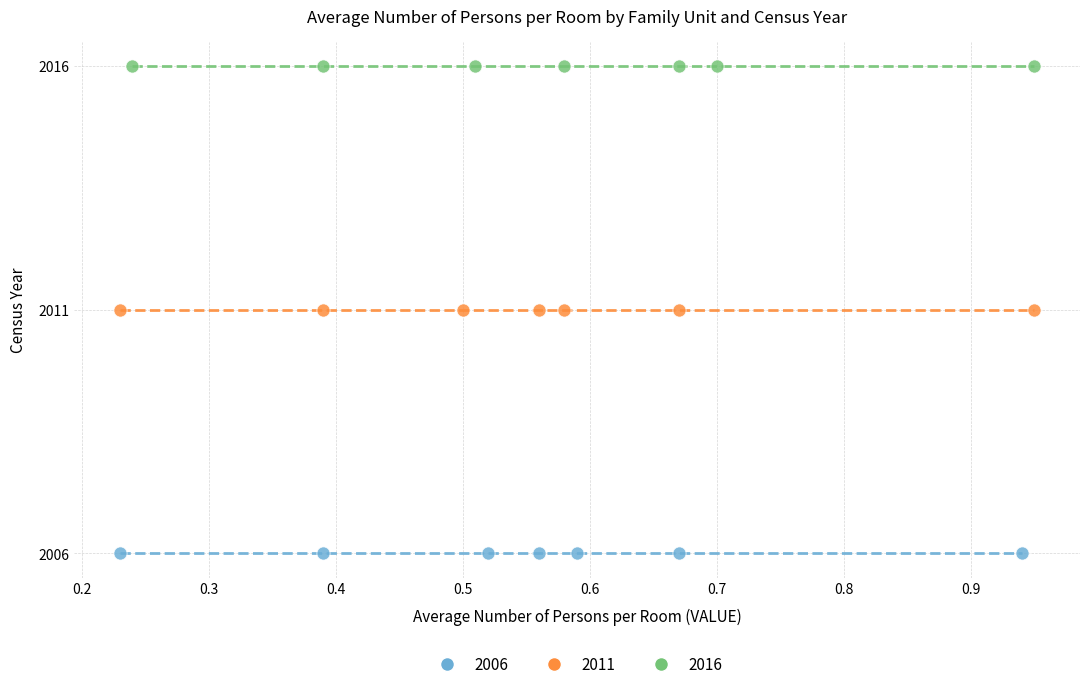

Which series reaches the minimum Y coordinate?

2006